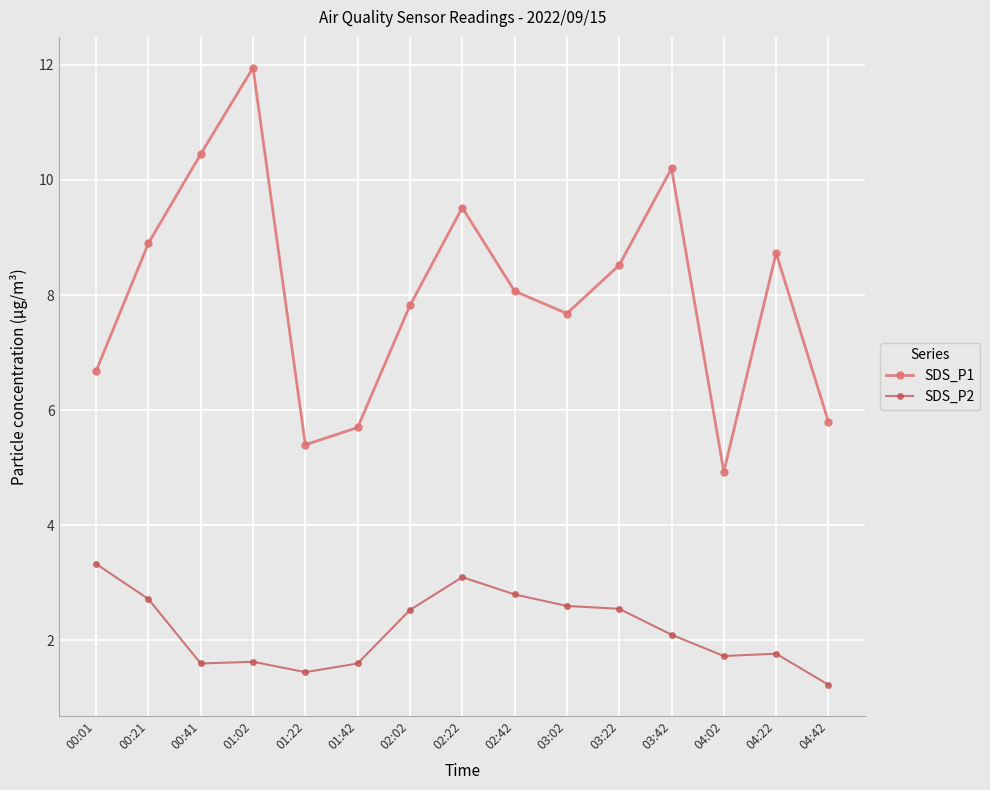

What is the highest value of the SDS_P2 series?

3.3